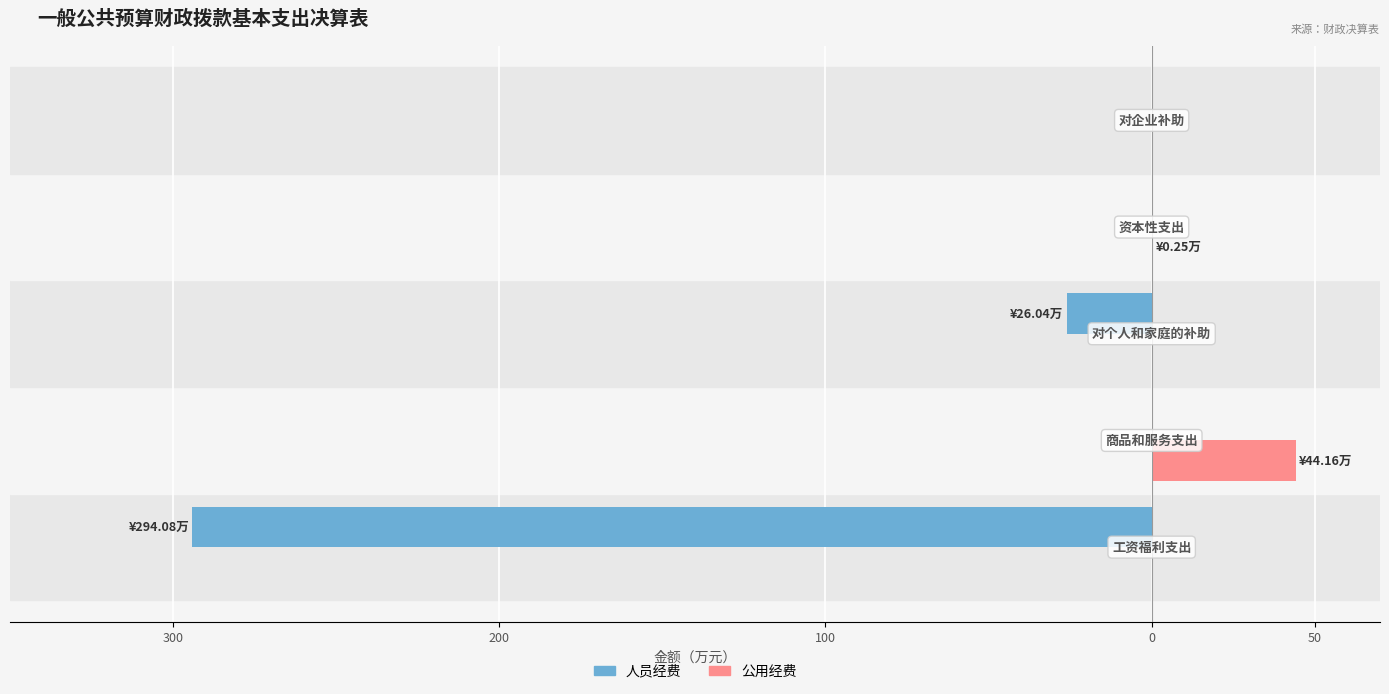

What are all the series names shown in the legend?

人员经费, 公用经费